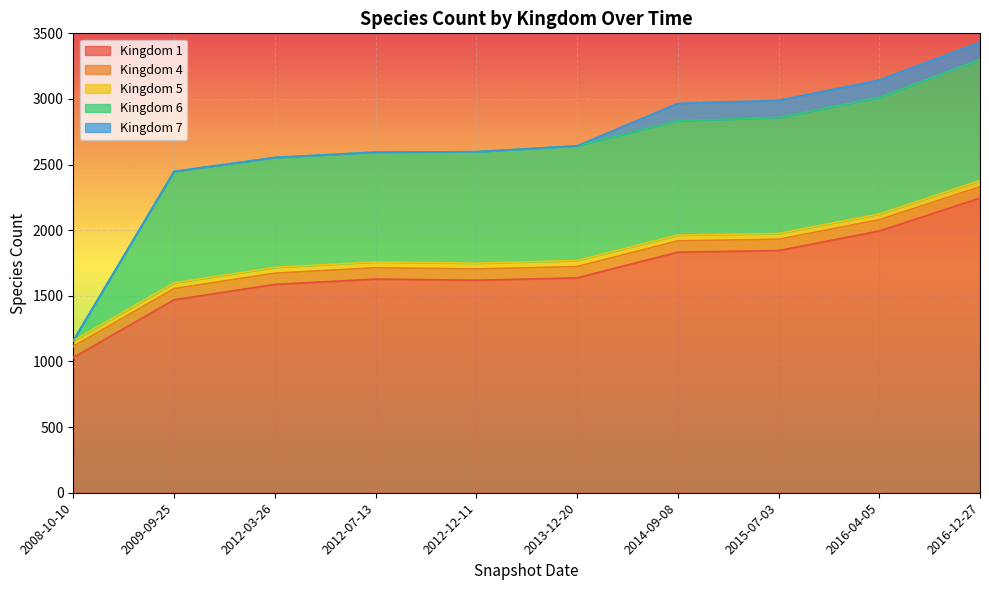

What value does the Kingdom 6 series have at 2016-12-27, to the nearest 50?

900